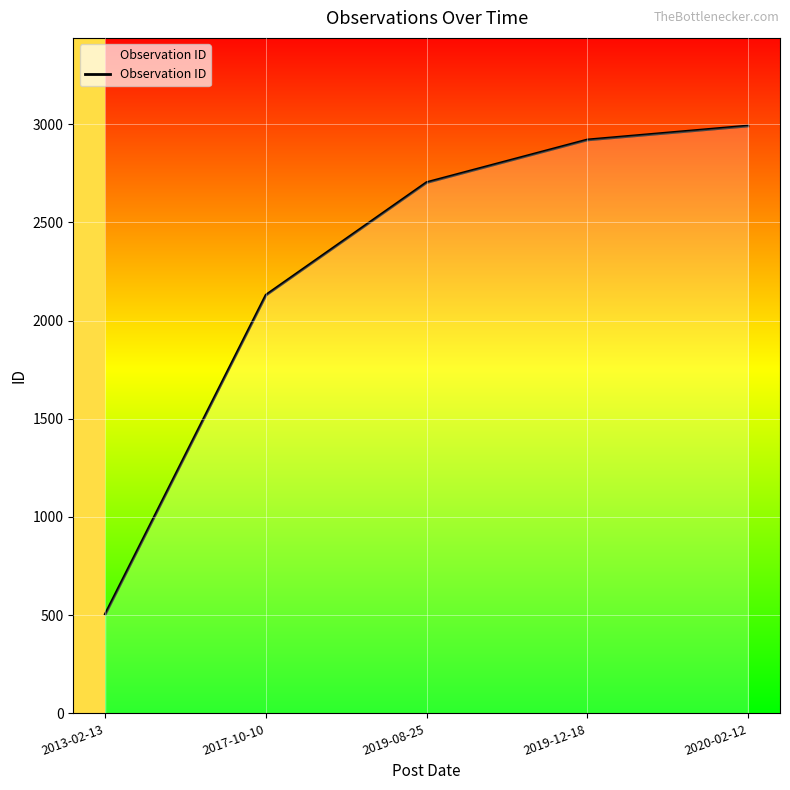

Rank the categories by value from lowest to highest.

2013-02-13, 2017-10-10, 2019-08-25, 2019-12-18, 2020-02-12